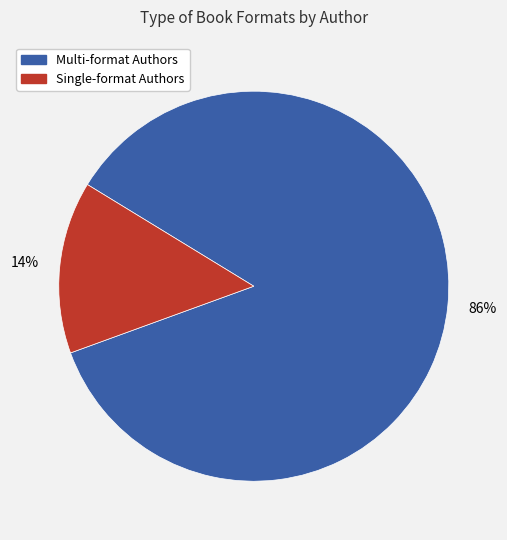

To the nearest percent, what is the average slice percentage?

50%